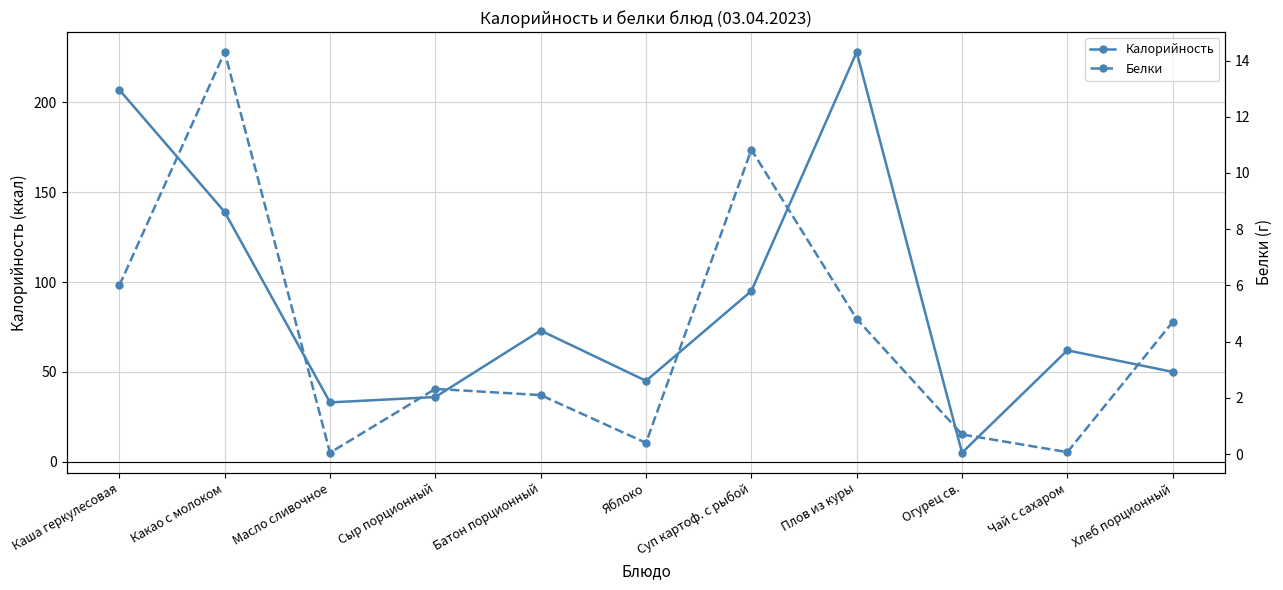

What is the label of the 7th point from the left?

Суп картоф. с рыбой